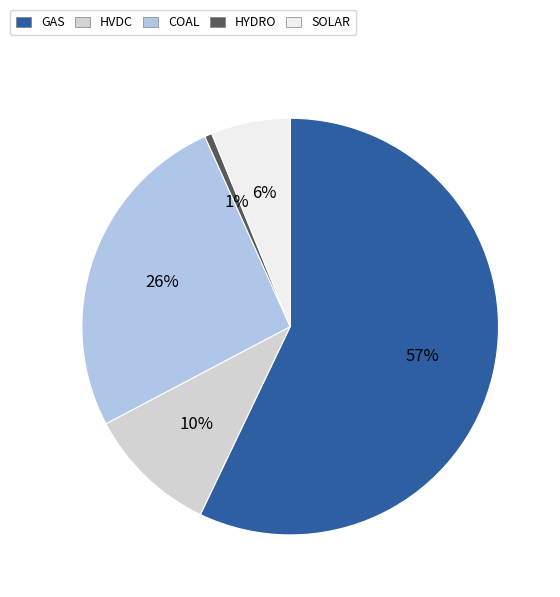

Is there any slice that represents more than half of the pie?

Yes